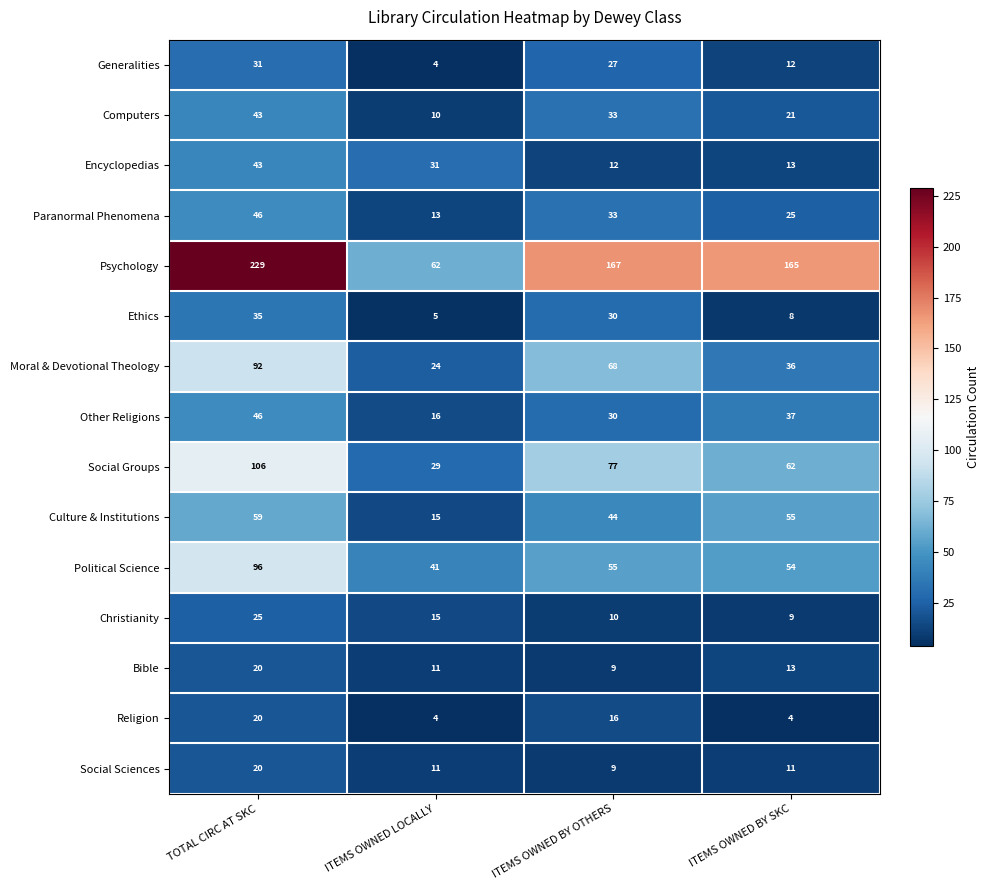

Is the value of Religion at ITEMS OWNED BY SKC greater than the value of Christianity at ITEMS OWNED BY OTHERS?

No